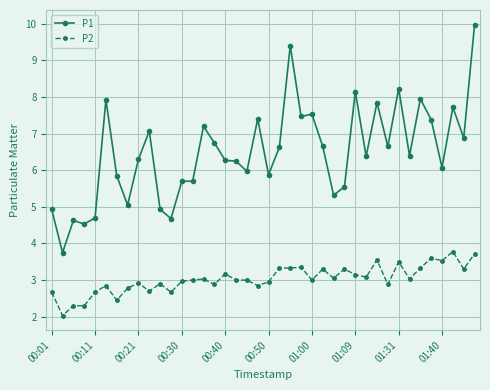

Count the number of data series in this chart.

2